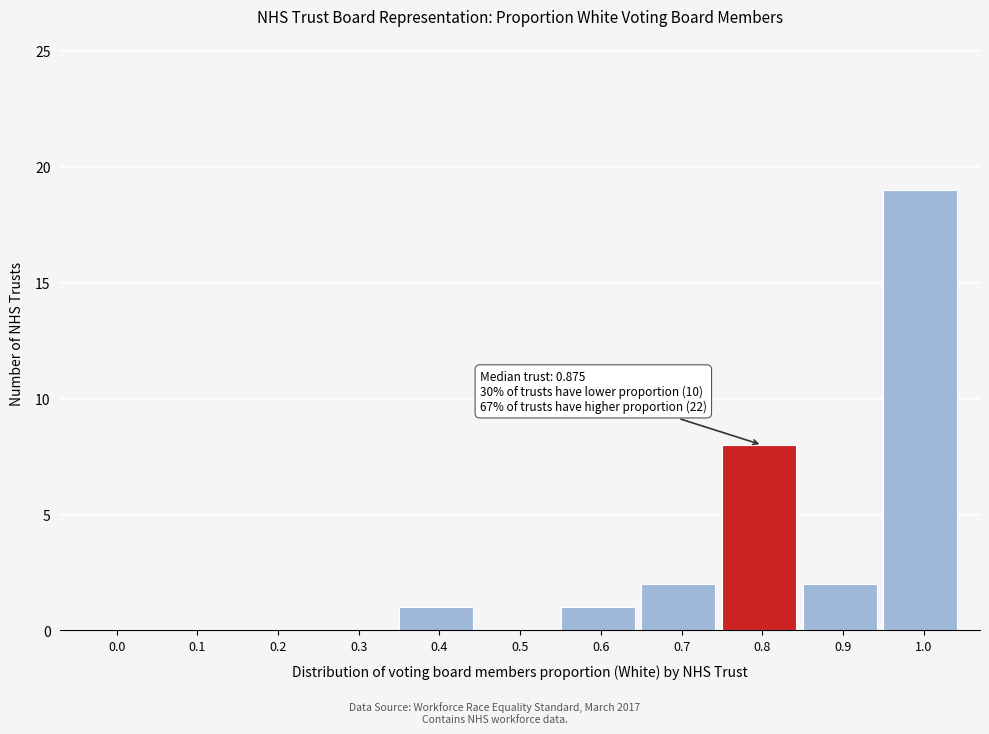

Reading left to right, extract all data points from this chart.

0.0=0	0.1=0	0.2=0	0.3=0	0.4=1	0.5=0	0.6=1	0.7=2	0.8=8	0.9=2	1.0=19